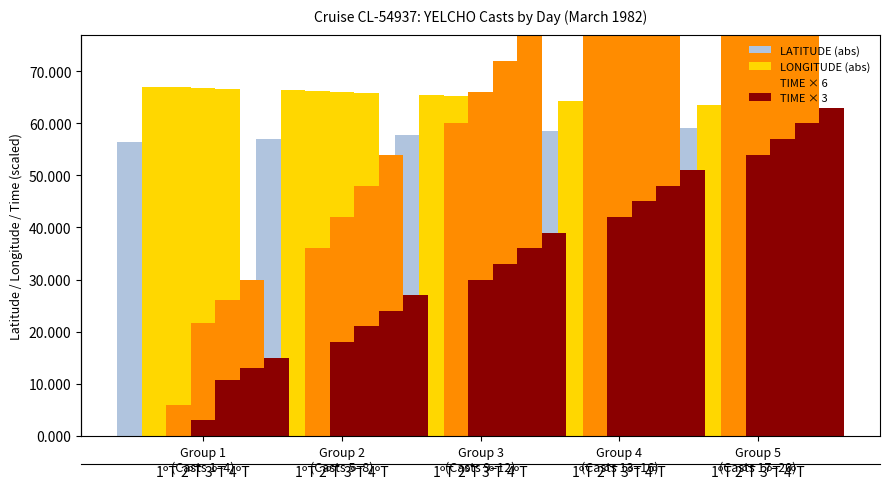

How many groups of bars are there?

20